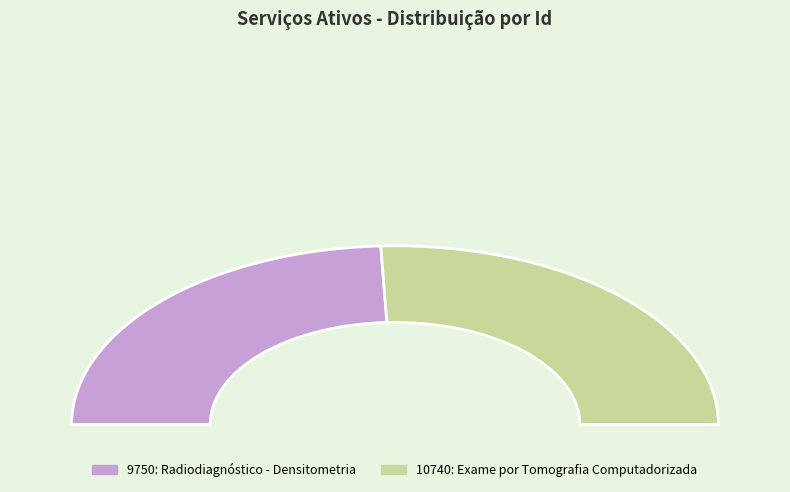

How many segments does this pie chart have?

2